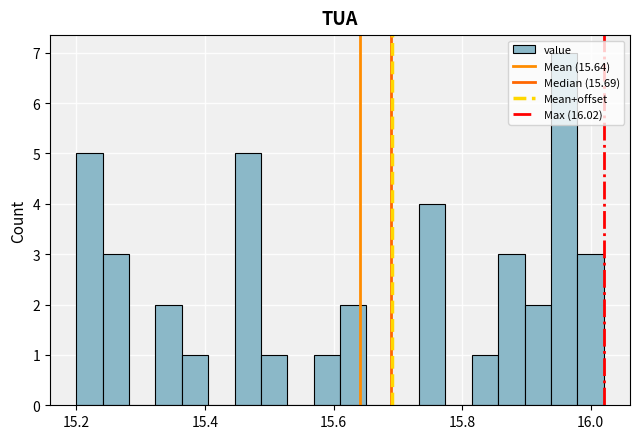

Read against the x-axis, roughly where is the centre of the tallest bar?

15.96